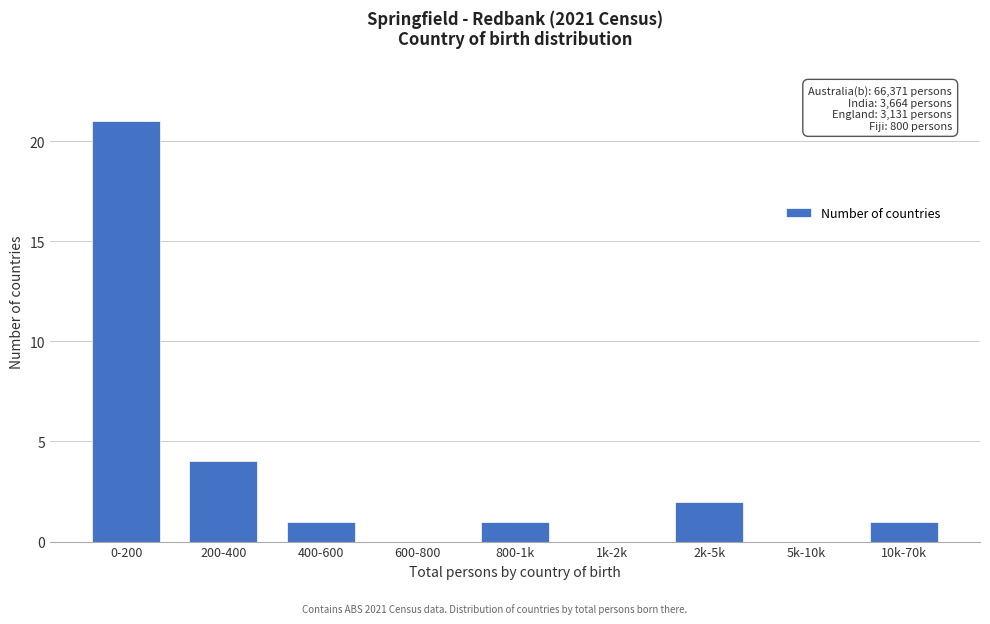

Reading left to right, transcribe all the data shown in this chart.

0-200=21	200-400=4	400-600=1	600-800=0	800-1k=1	1k-2k=0	2k-5k=2	5k-10k=0	10k-70k=1